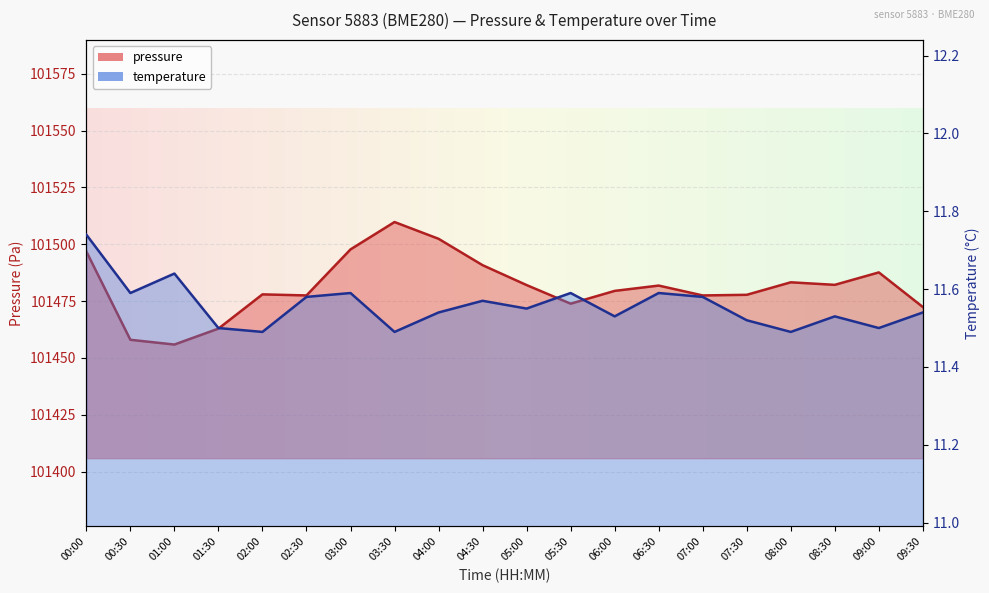

Does the chart display data point markers on the line(s)?

No